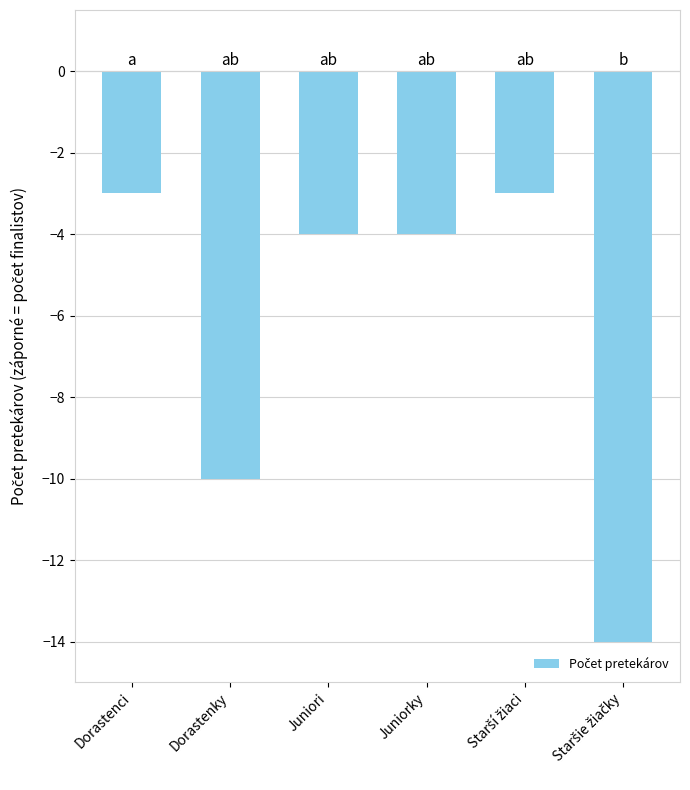

Count the number of values greater than -4.

2